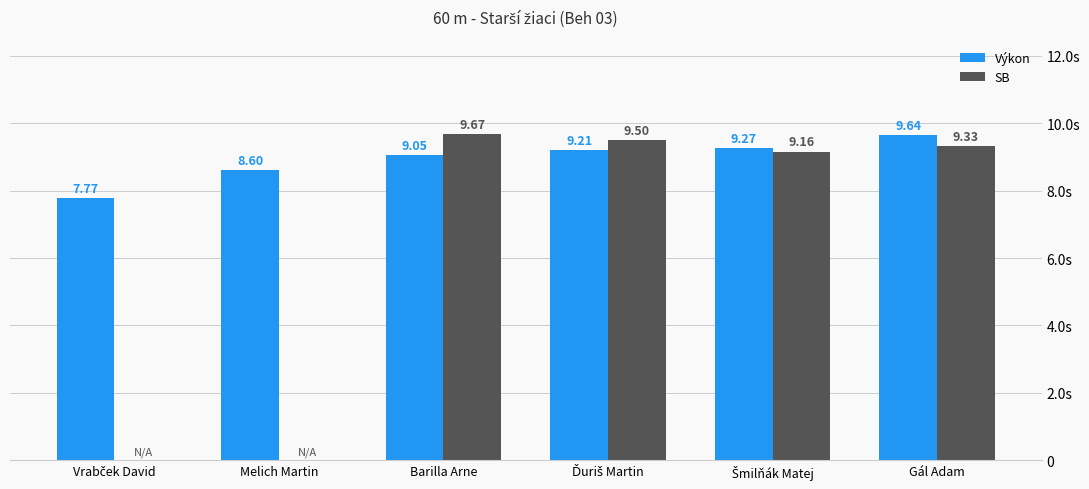

What is the total value across all series at Gál Adam?

19.0